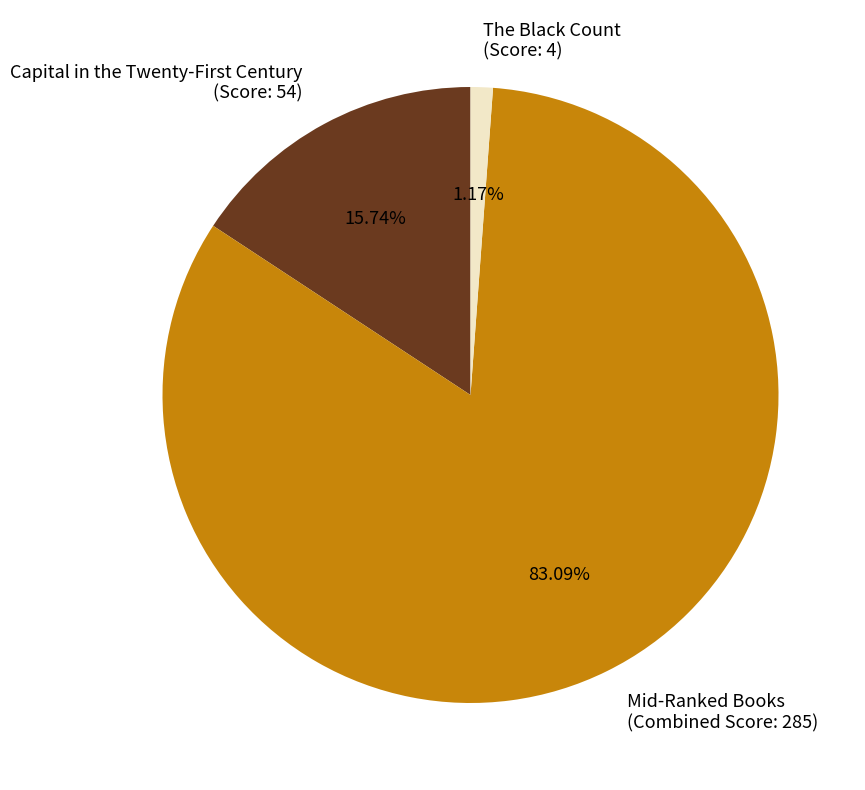

Between The Black Count (Score: 4) and Mid-Ranked Books (Combined Score: 285), which is larger?

Mid-Ranked Books (Combined Score: 285)